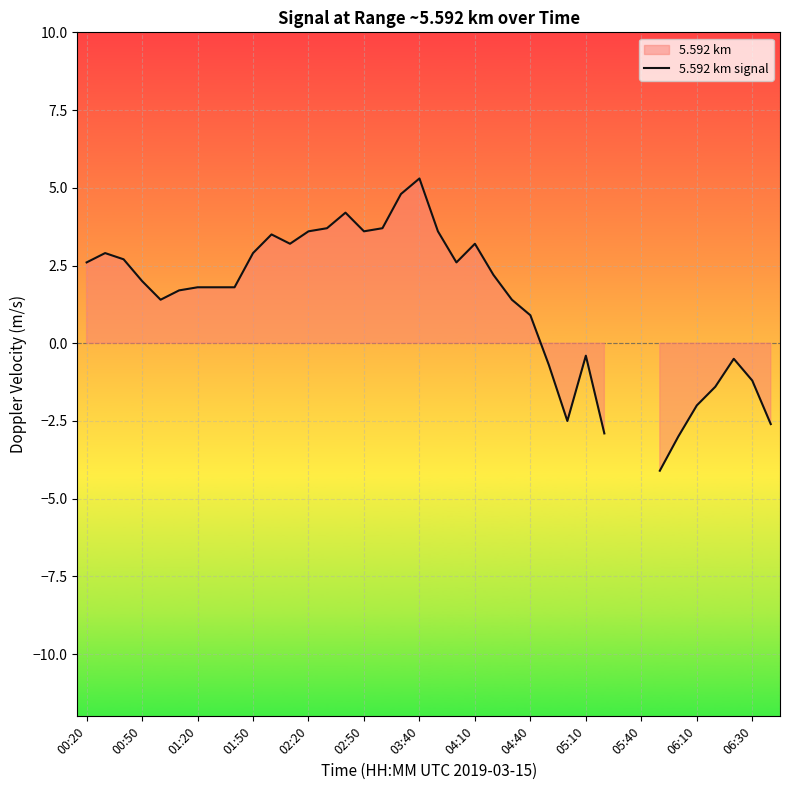

What position from the left is 01:50?

10